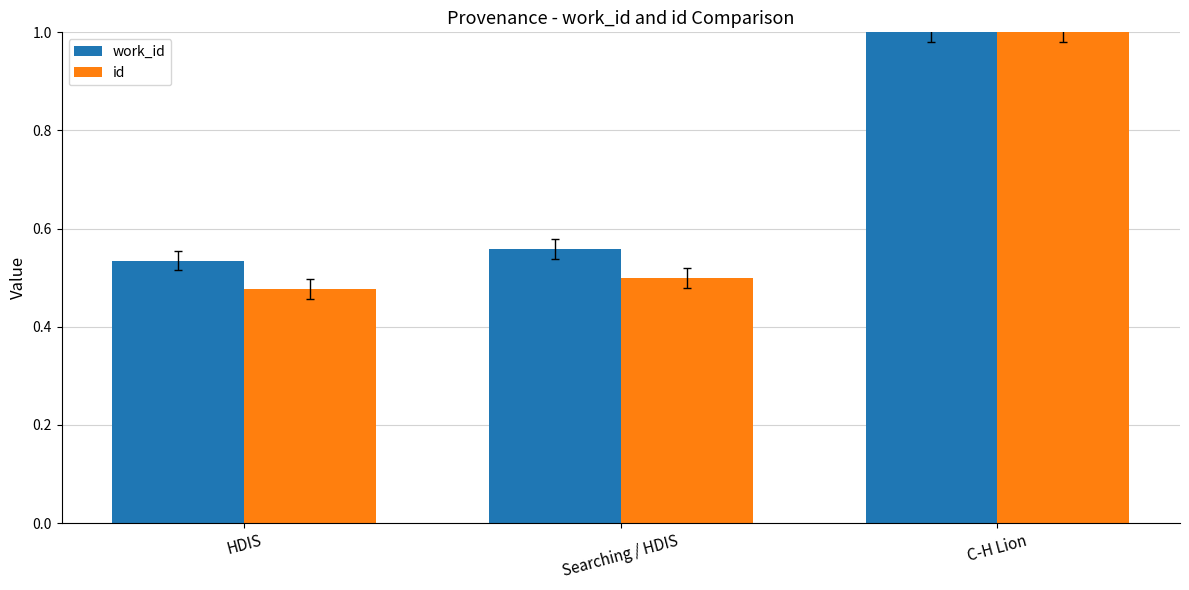

What is the label of the 2nd bar from the left?

Searching / HDIS